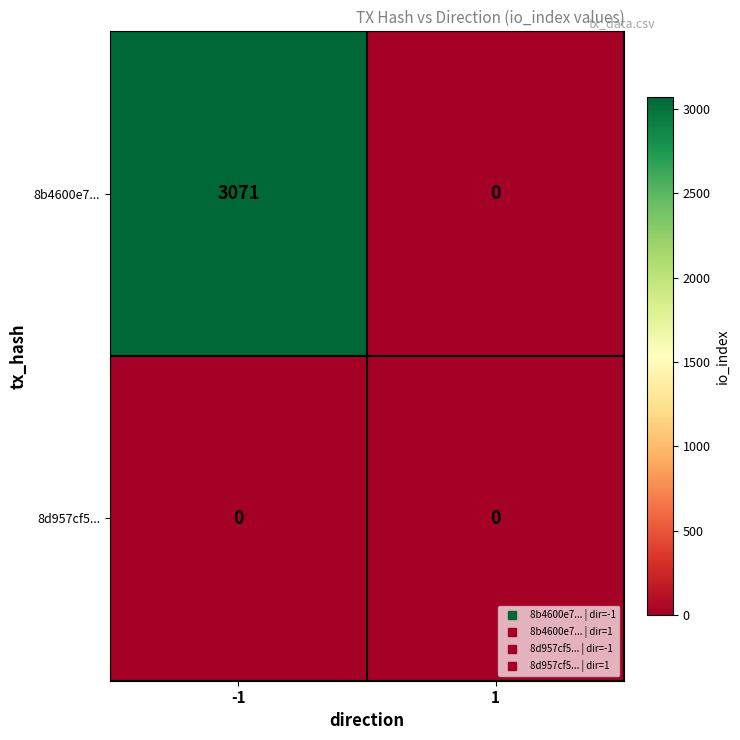

Reading left to right, transcribe all the data shown in this chart.

8b4600e7...: -1=3071	1=0
8d957cf5...: -1=0	1=0